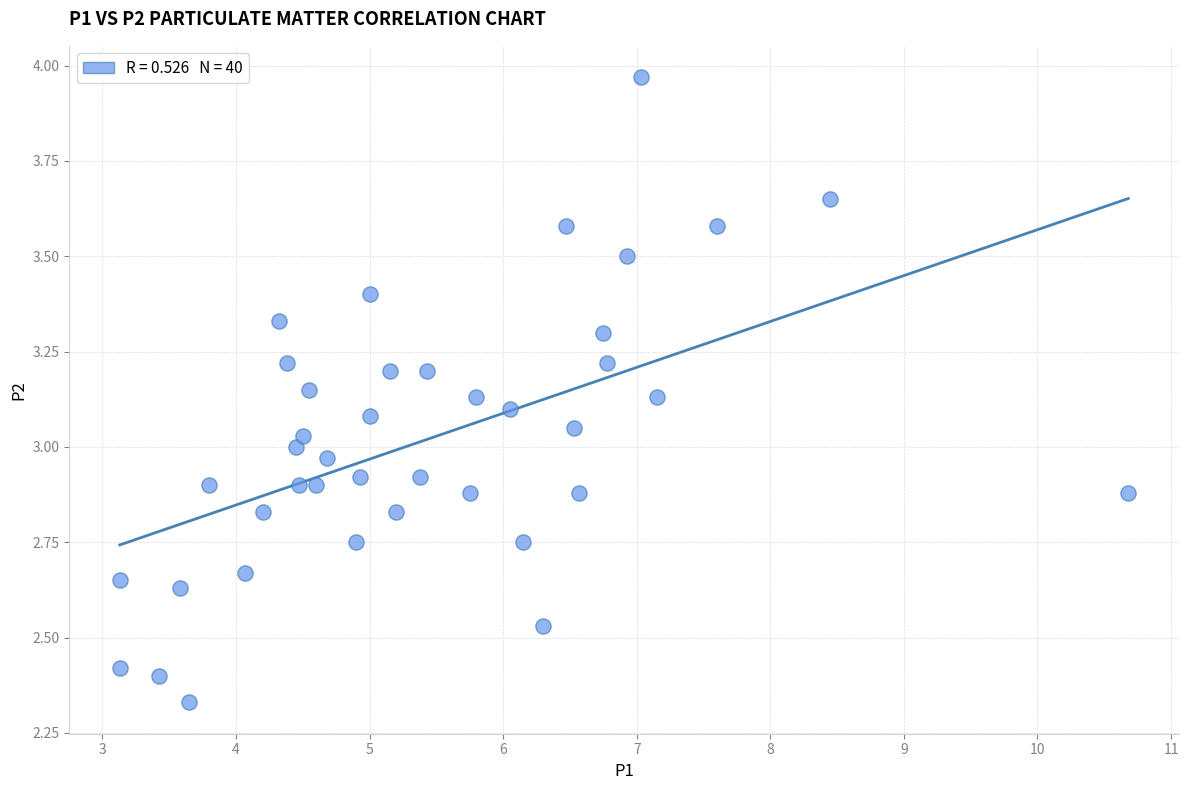

What is the range of X values (max minus min)?

7.5